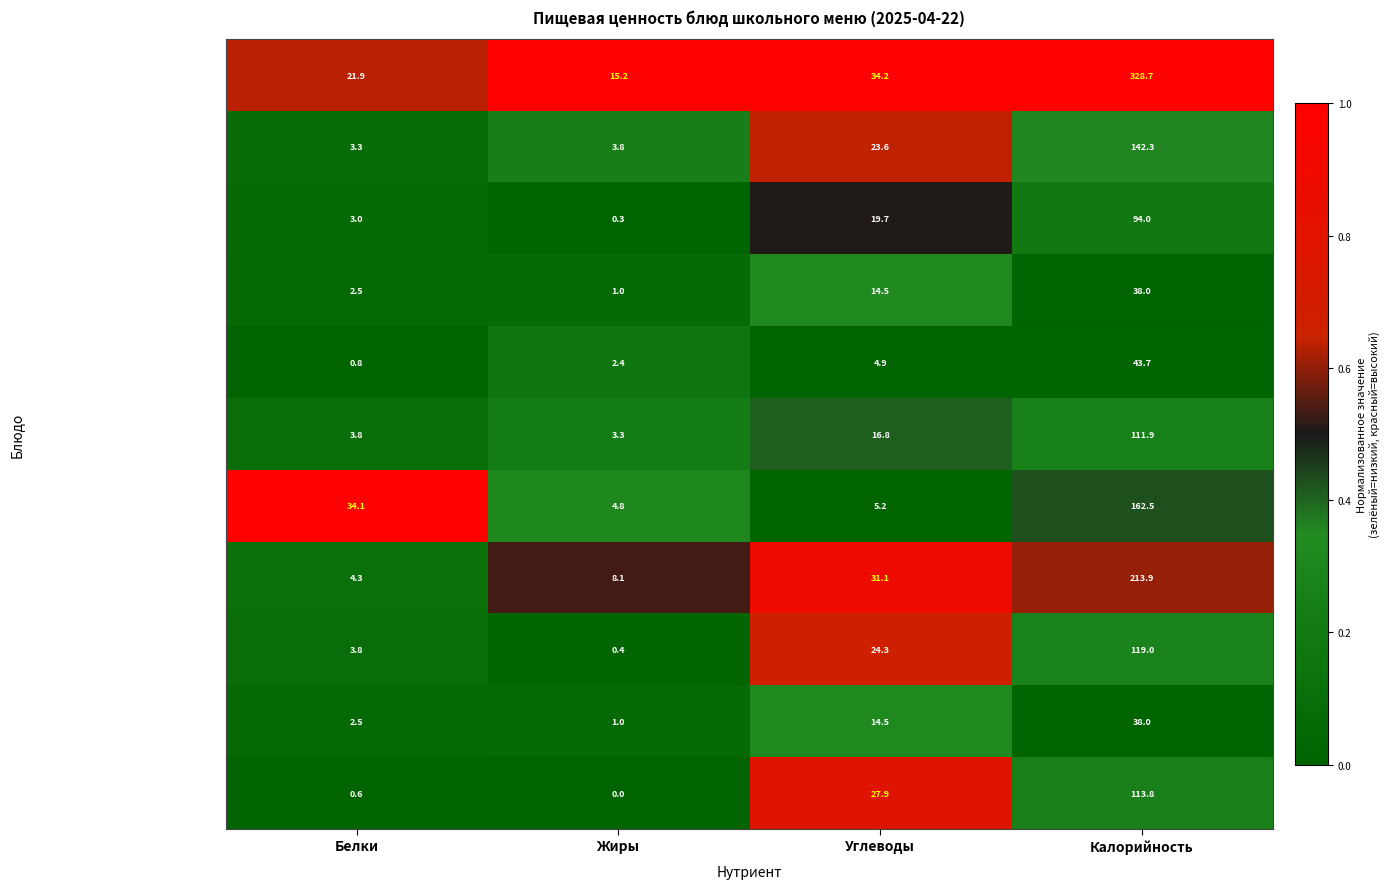

Which category has the highest value in the Хлеб ржано-пшеничный (обед) series?

Калорийность